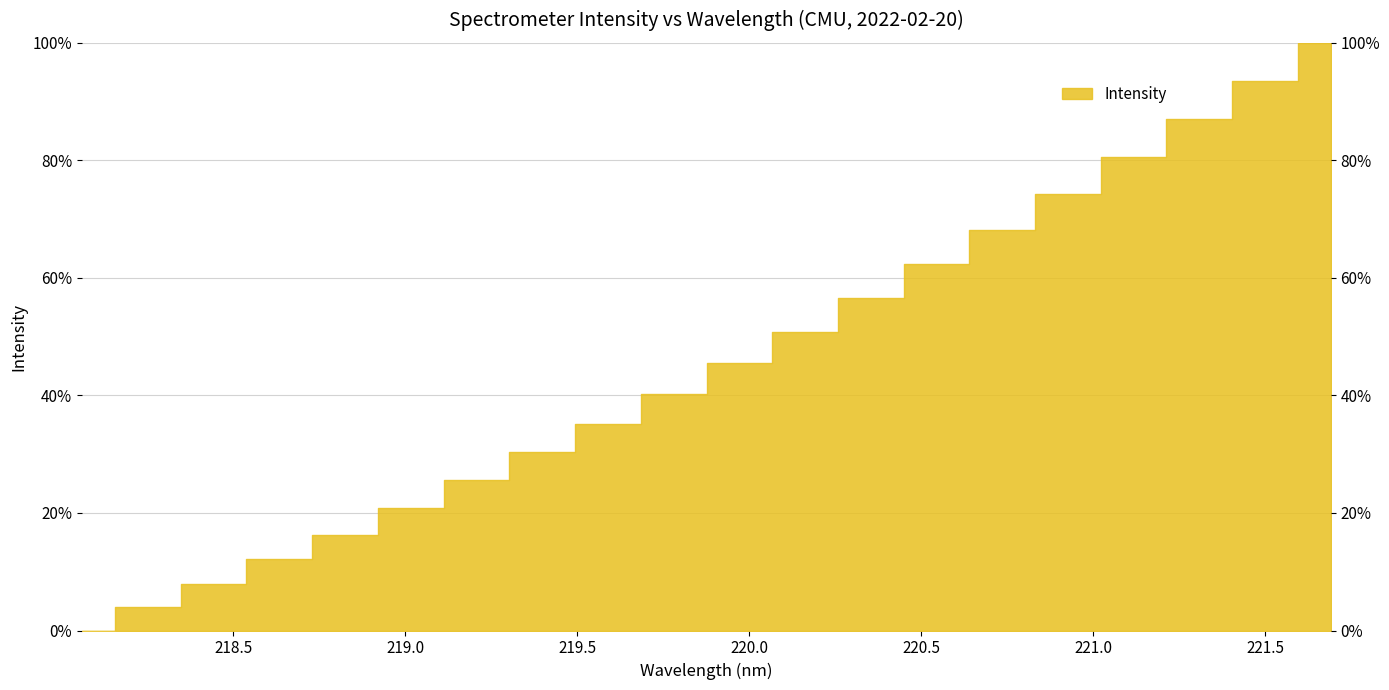

What is the difference between the maximum and minimum values?

1.0